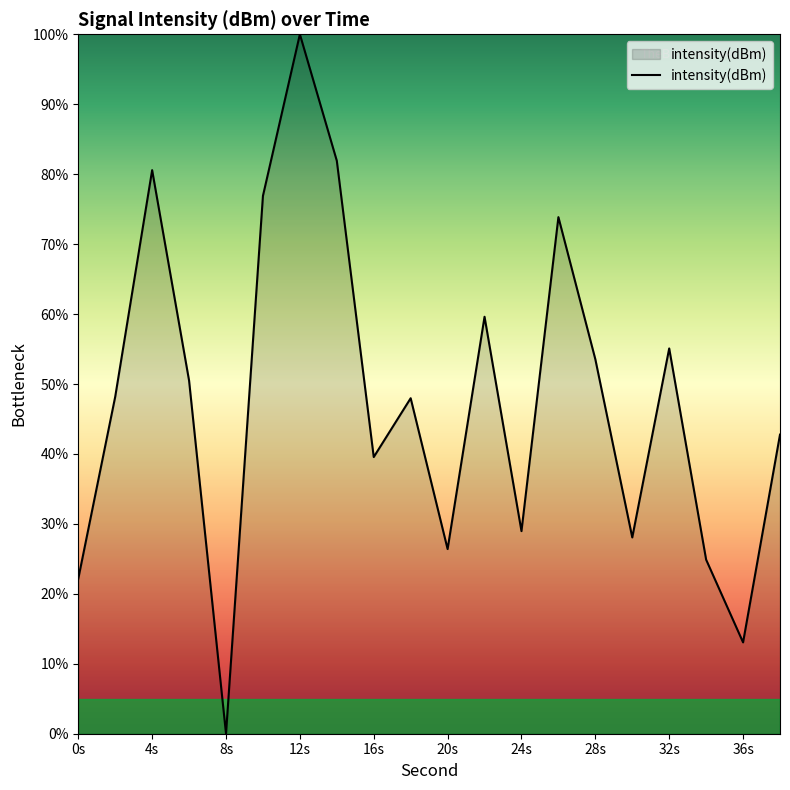

What is the difference between the maximum and minimum values?

100.0